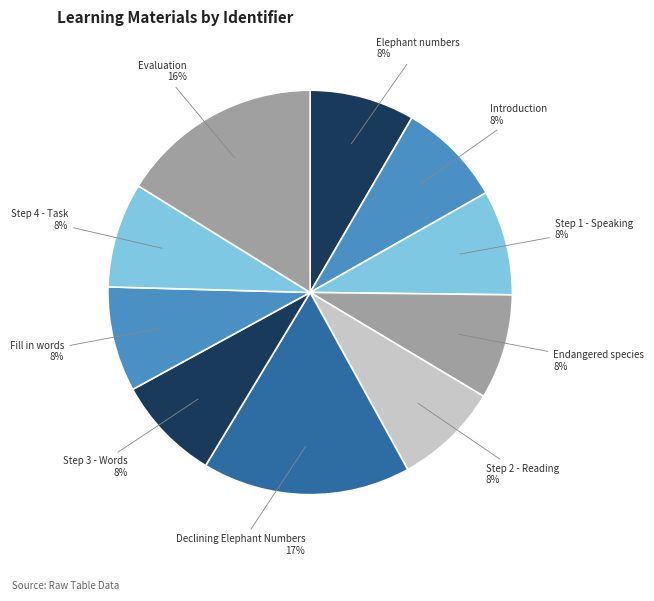

Does Step 1 - Speaking account for over 50% of the chart?

No